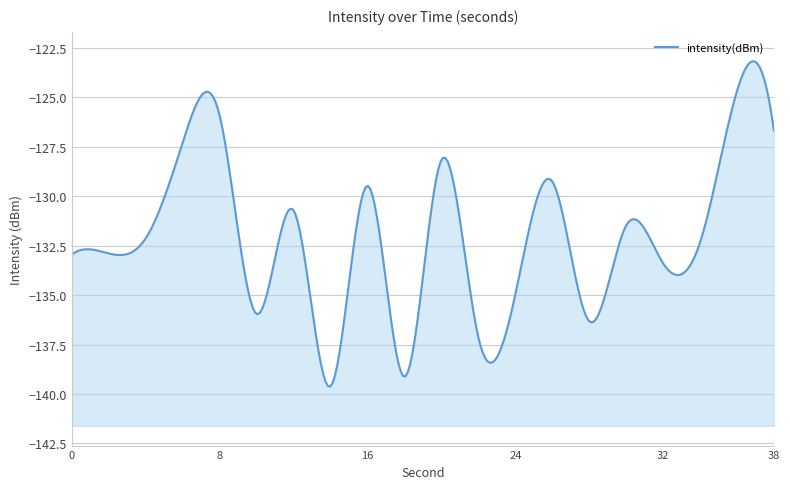

Which category has the lowest value across all series?

14